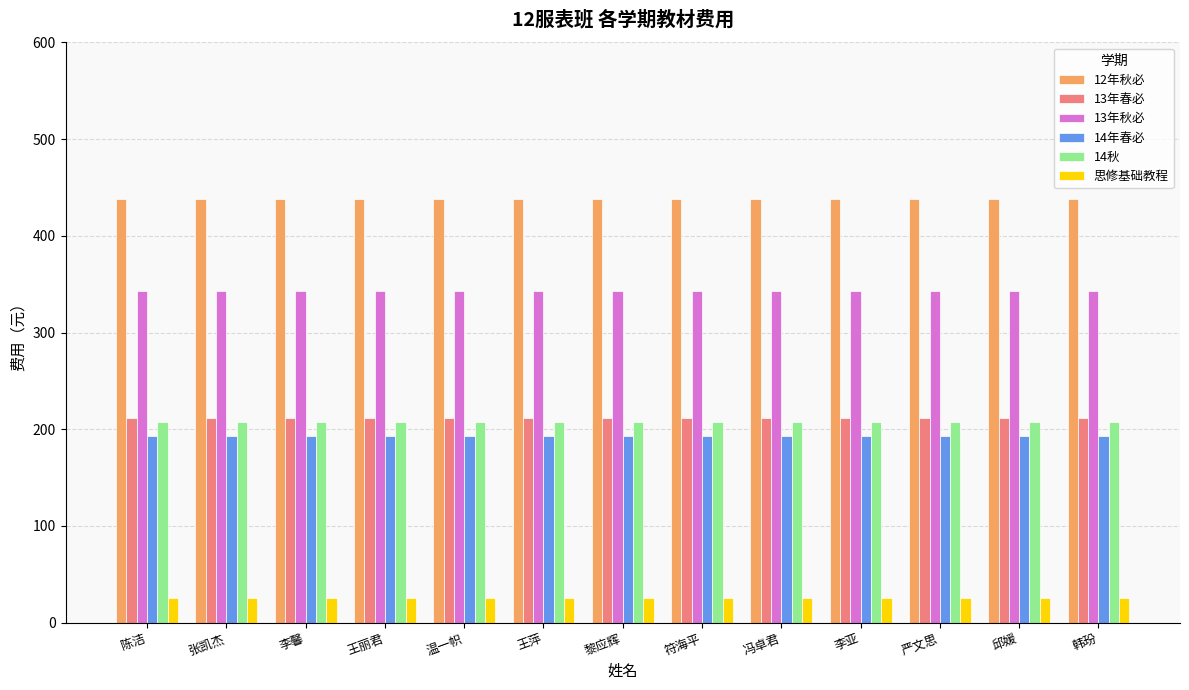

What is the total value across all series at 严文思?

1418